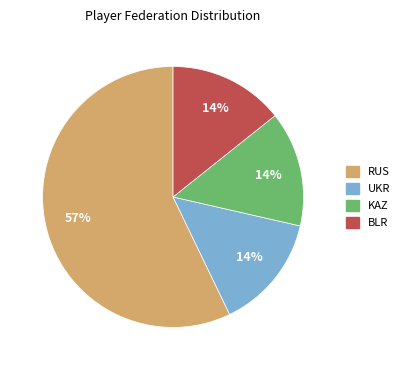

To the nearest percent, what is the difference between the RUS and KAZ slice percentages?

43%